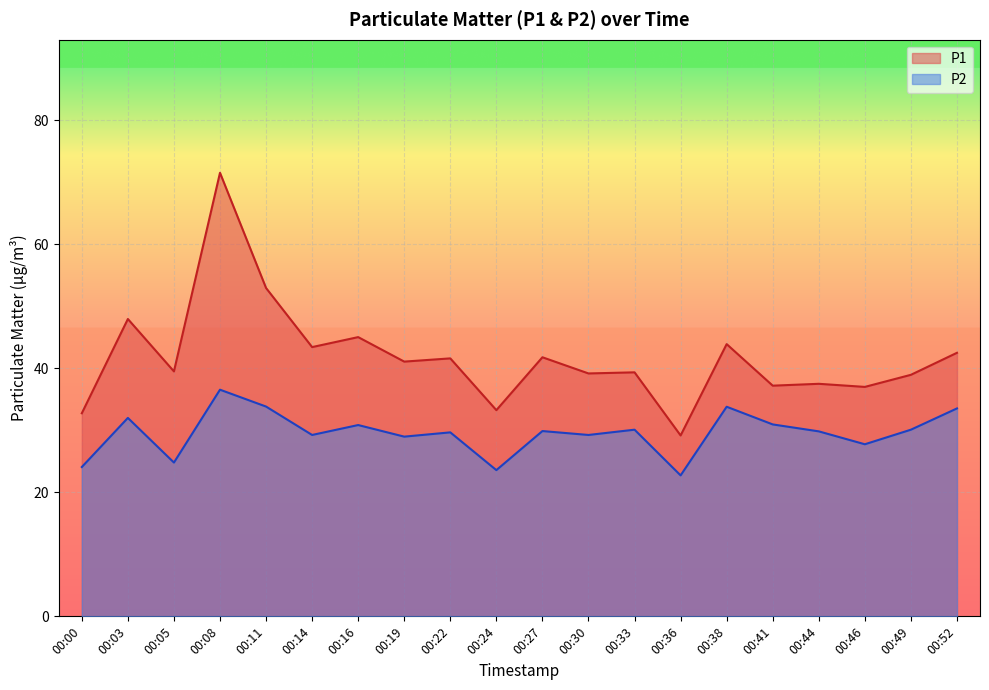

Reading right to left, extract all data points from this chart.

P1: 42.5	39.0	37.0	37.5	37.2	43.9	29.2	39.4	39.2	41.8	33.2	41.6	41.1	45.0	43.4	53.0	71.5	39.5	48.0	32.8
P2: 33.5	30.1	27.8	29.8	30.9	33.8	22.7	30.1	29.2	29.9	23.6	29.7	29.0	30.9	29.2	33.8	36.5	24.8	32.0	24.1